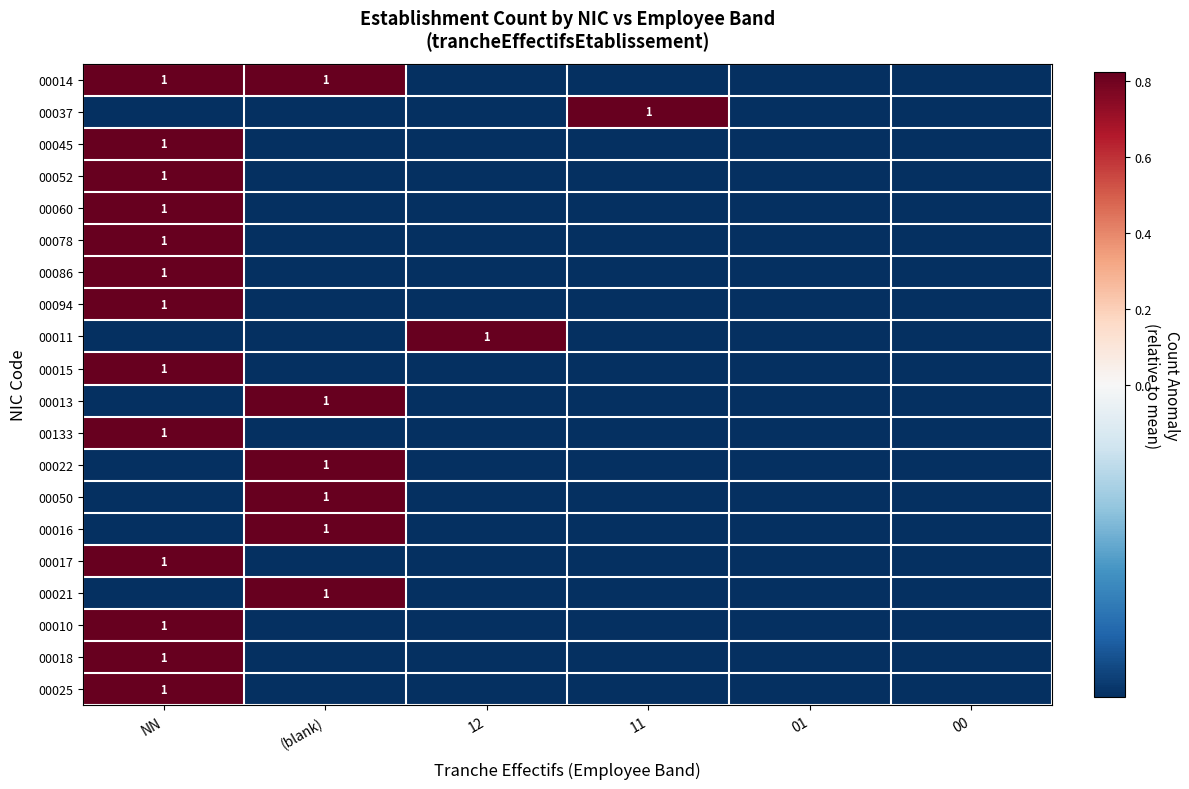

Is it true that 00133 equals -0.2 at (blank)?

False